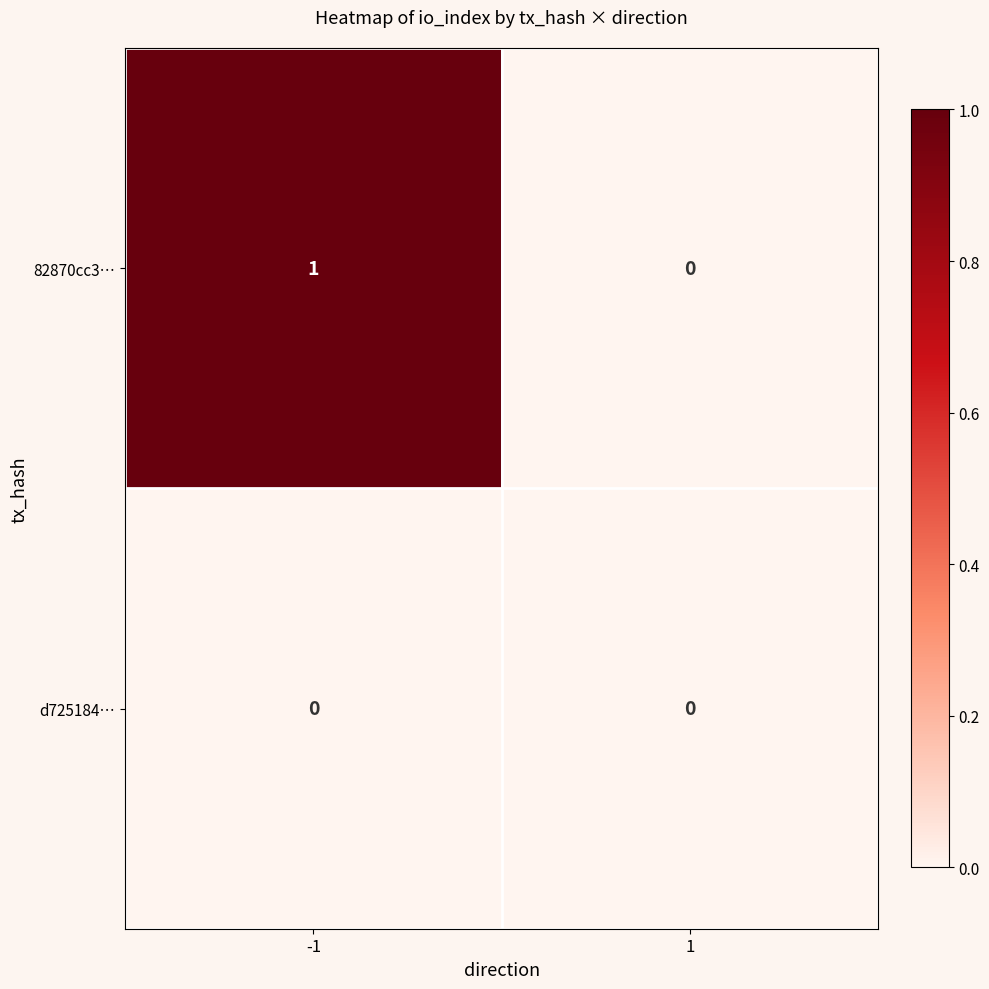

Is it true that d725184… equals 0 at 1?

True